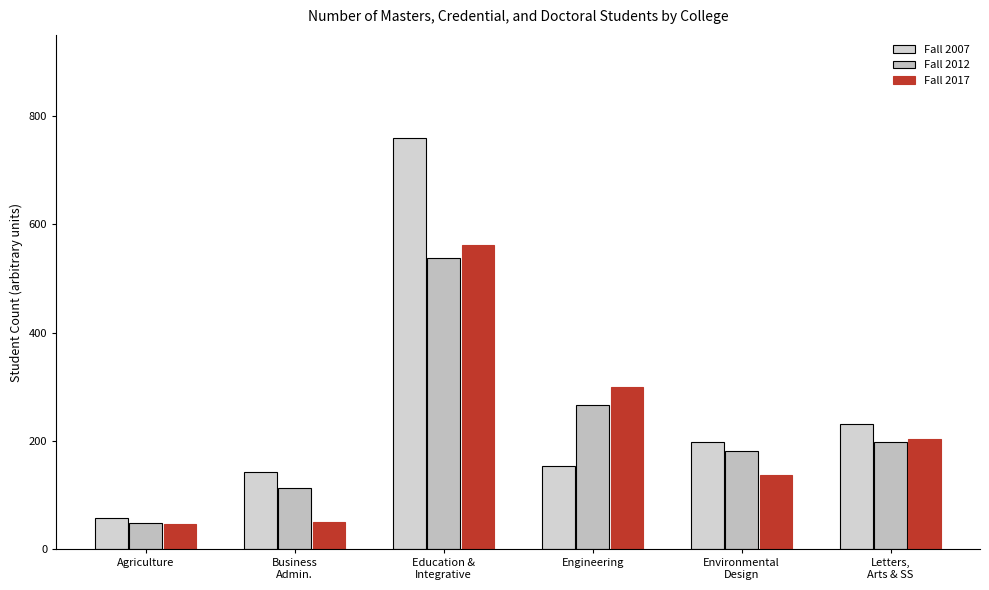

Reading right to left, transcribe all the data shown in this chart.

Fall 2007: Letters,
Arts & SS=232	Environmental
Design=199	Engineering=154	Education &
Integrative=760	Business
Admin.=143	Agriculture=57
Fall 2012: Letters,
Arts & SS=199	Environmental
Design=182	Engineering=266	Education &
Integrative=538	Business
Admin.=113	Agriculture=49
Fall 2017: Letters,
Arts & SS=203	Environmental
Design=137	Engineering=300	Education &
Integrative=562	Business
Admin.=50	Agriculture=47